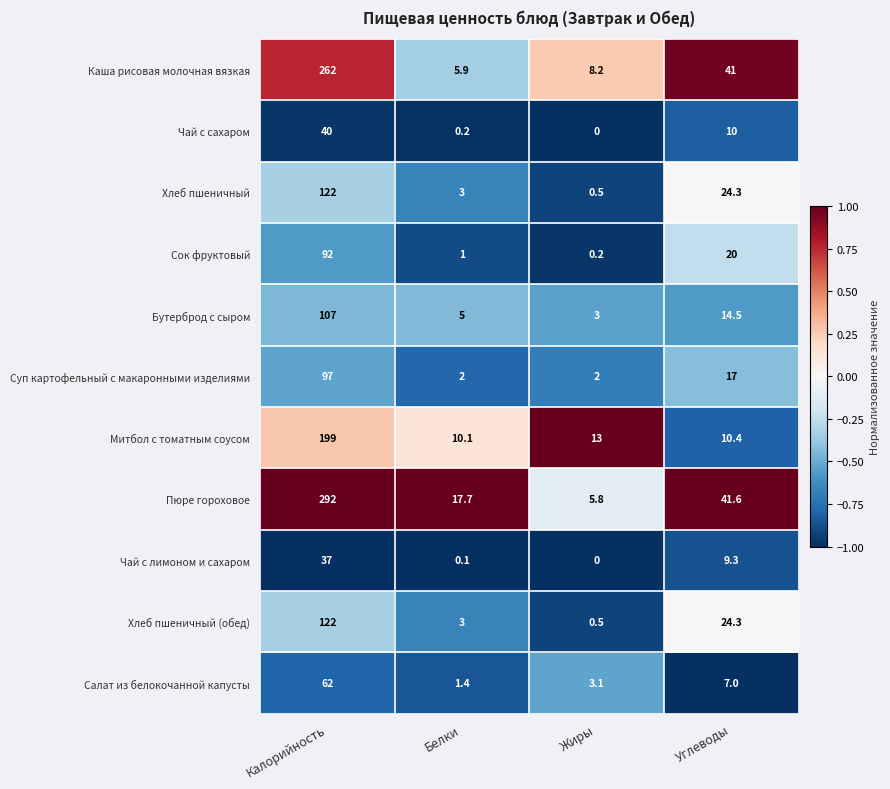

What is the spread (max minus min) of values at Белки?

17.6